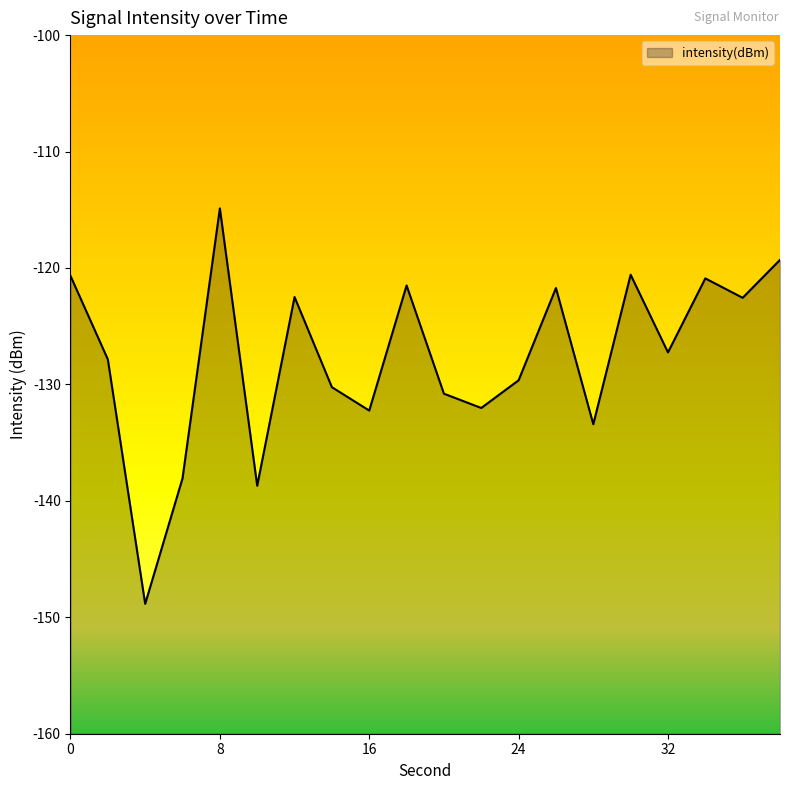

What is the approximate value at 24?

-129.6